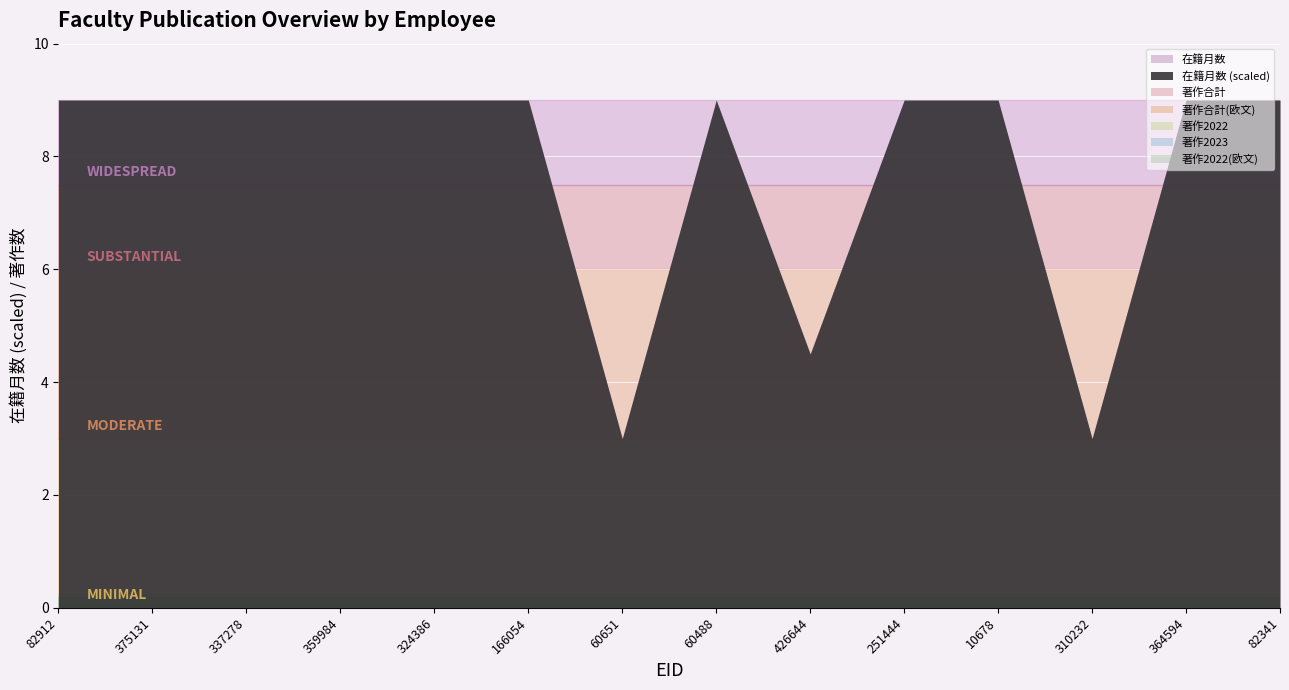

True or false: 著作合計(欧文) and 在籍月数 cross at least once.

False